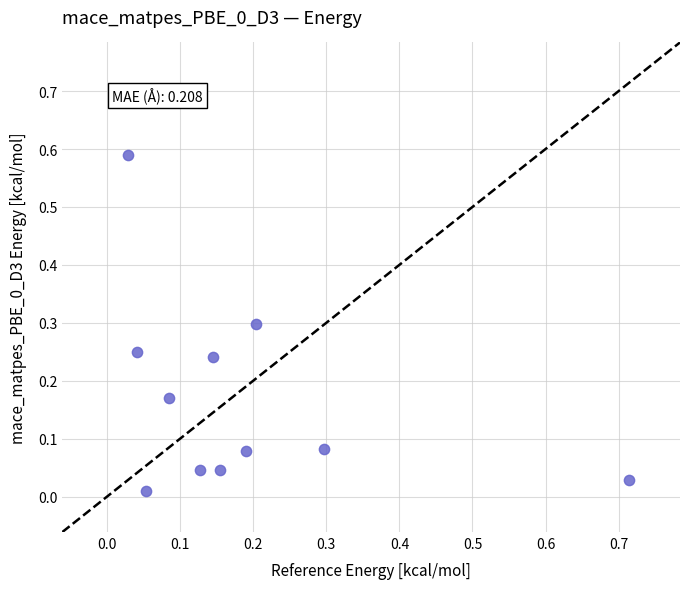

What is the range of X values (max minus min)?

0.7